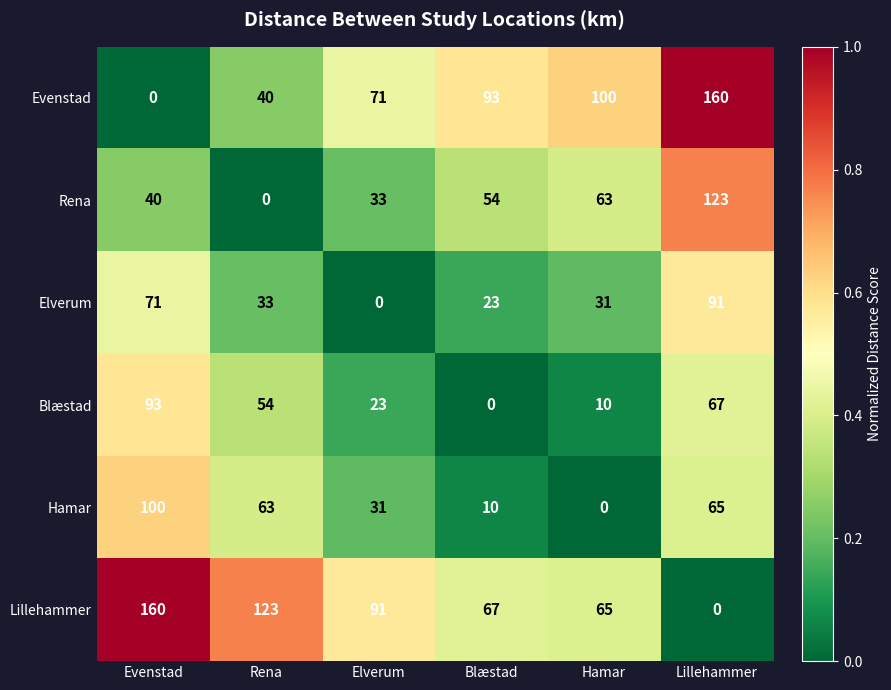

Rank the series at Lillehammer from lowest to highest value.

Lillehammer, Hamar, Blæstad, Elverum, Rena, Evenstad